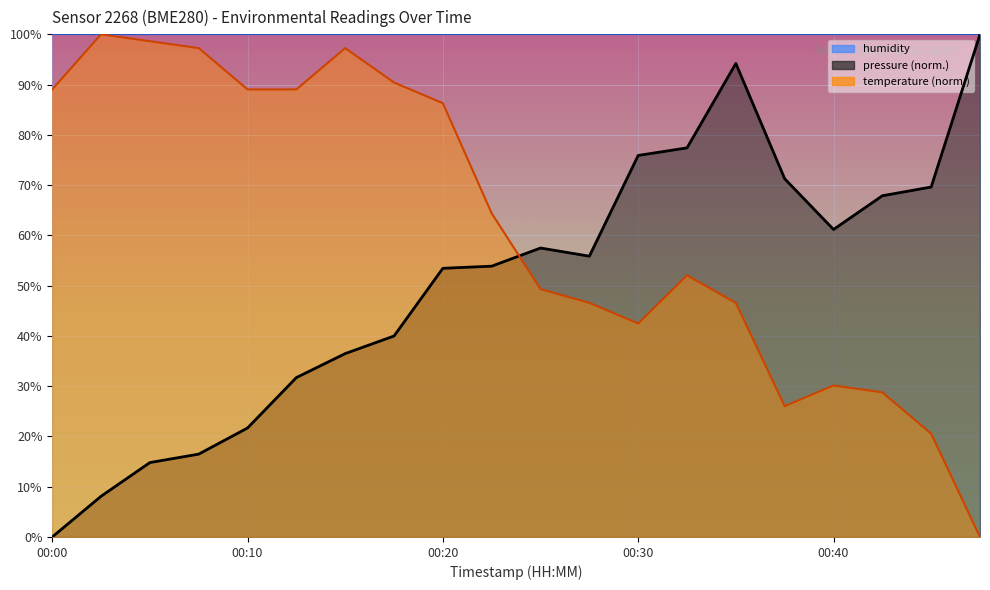

Reading left to right, extract all data points from this chart.

pressure: 00:00=0.0	00:03=8.1	00:05=14.8	00:08=16.5	00:10=21.7	00:13=31.7	00:15=36.5	00:18=40.0	00:20=53.4	00:23=53.9	00:25=57.5	00:27=55.9	00:30=75.9	00:32=77.4	00:35=94.2	00:37=71.3	00:40=61.2	00:42=67.9	00:45=69.6	00:47=100.0
temperature: 00:00=89.0	00:03=100.0	00:05=98.6	00:08=97.3	00:10=89.0	00:13=89.0	00:15=97.3	00:18=90.4	00:20=86.3	00:23=64.4	00:25=49.3	00:27=46.6	00:30=42.5	00:32=52.1	00:35=46.6	00:37=26.0	00:40=30.1	00:42=28.8	00:45=20.5	00:47=0.0